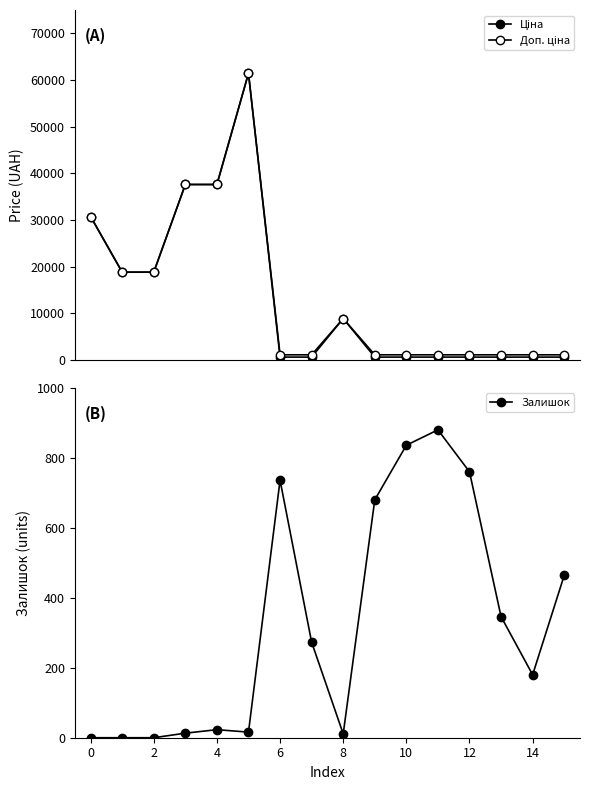

At which label does Залишок first exceed 273?

6